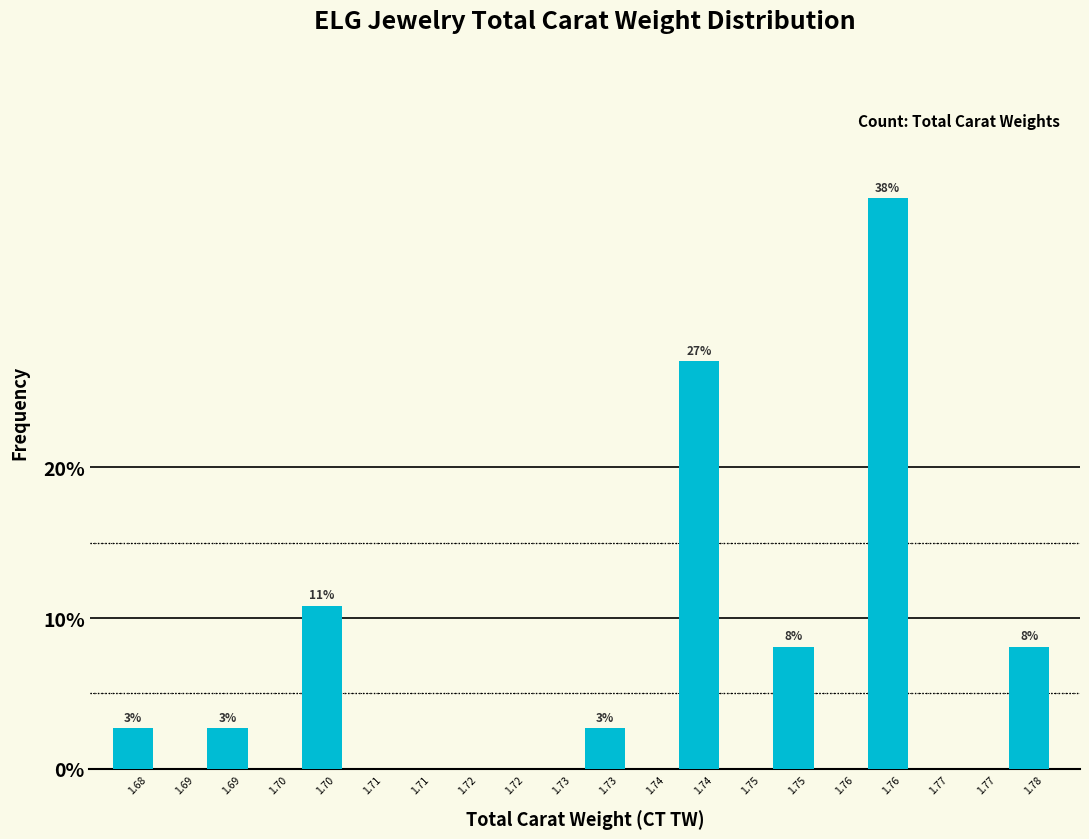

Are the bars horizontal?

No